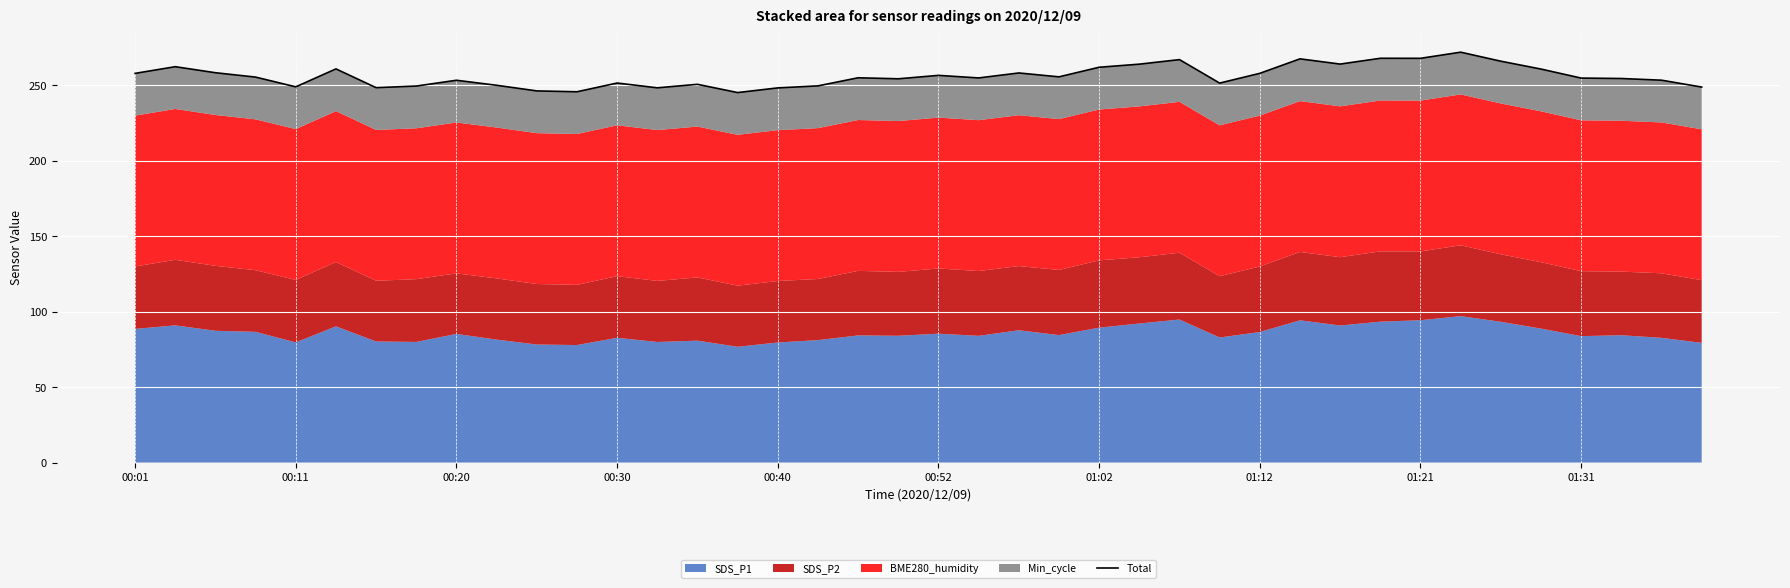

What is the sum of all values?

10248.0